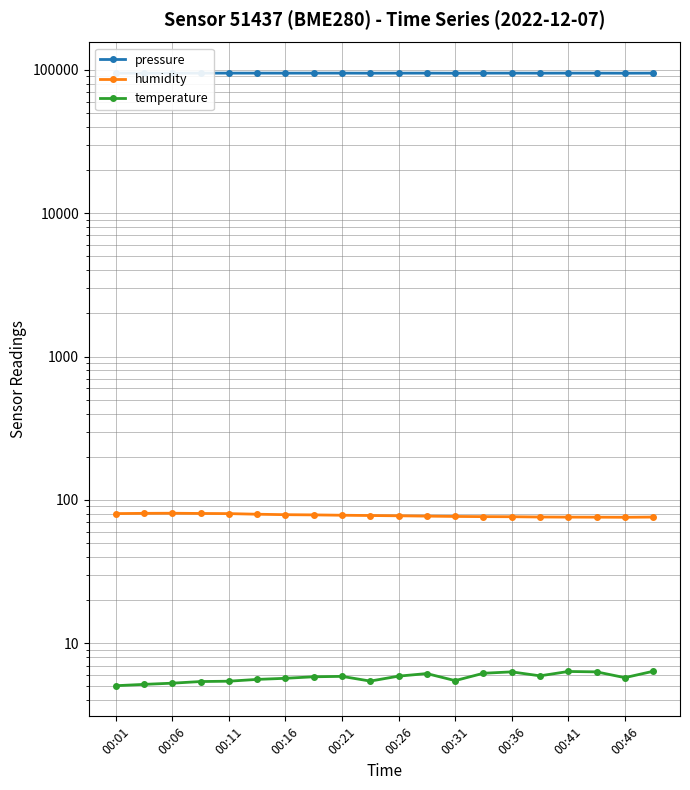

At which label is temperature closest to 5?

00:01